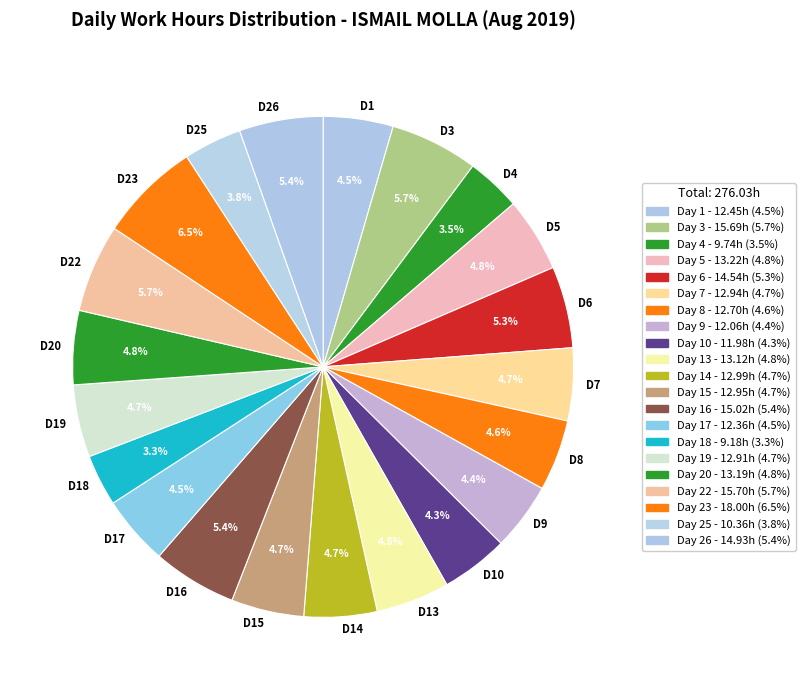

Count the number of slices in the pie.

21